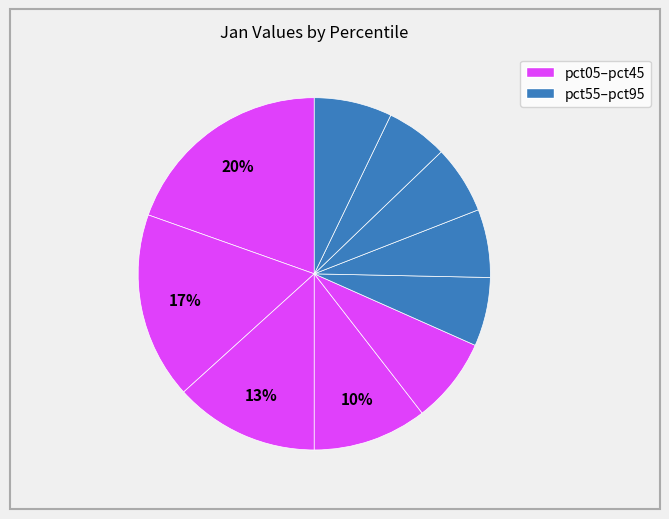

How many slices are in this pie chart?

10